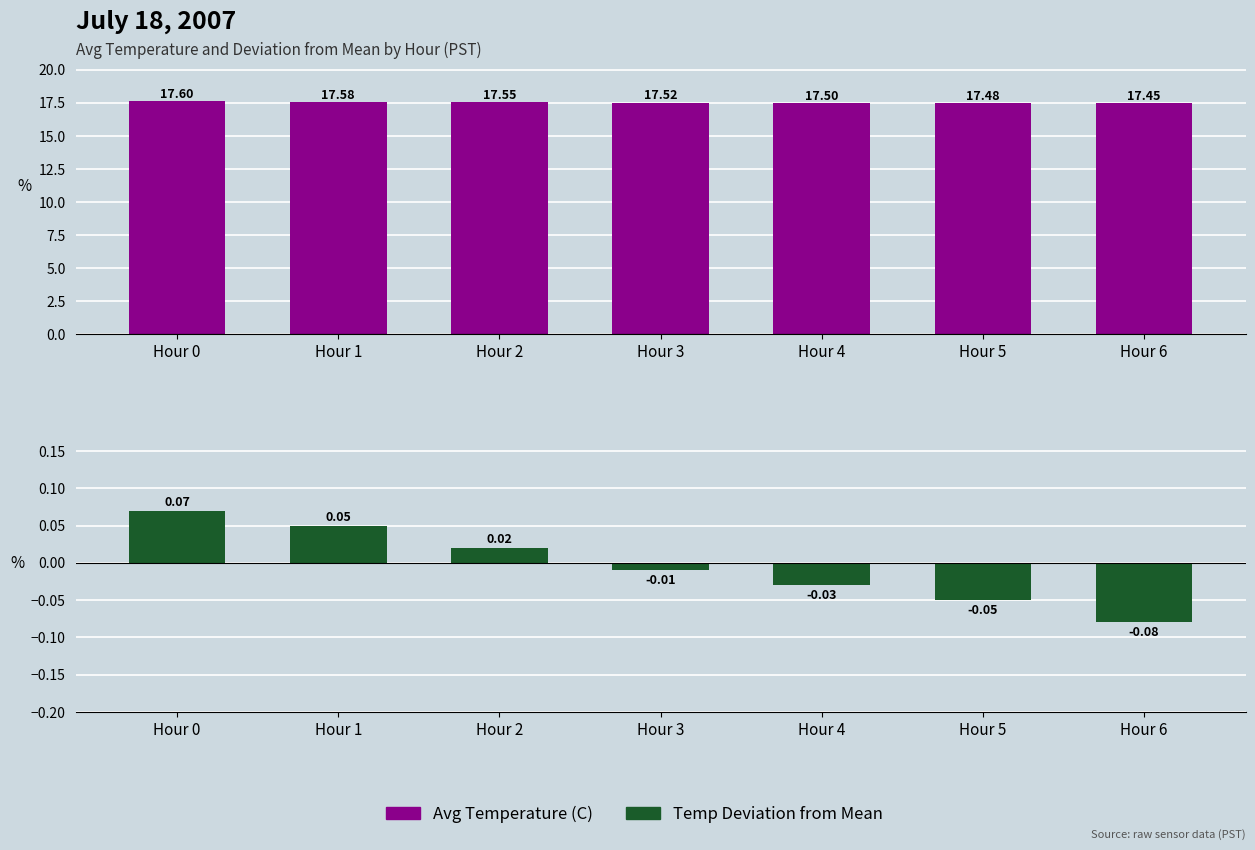

How many distinct data groups are displayed?

2